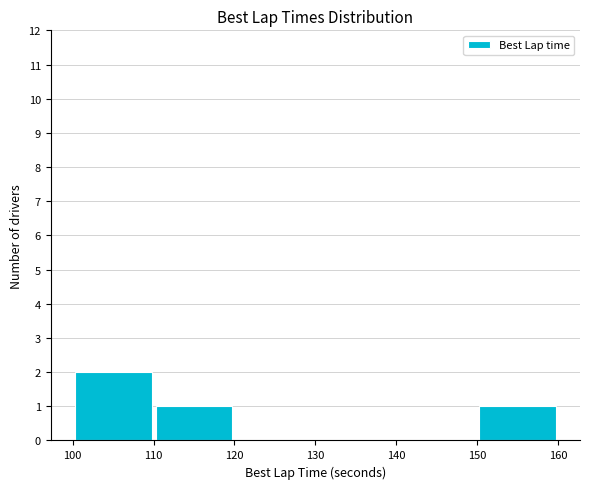

Over which range of the x-axis is the bar tallest?

100 to 110